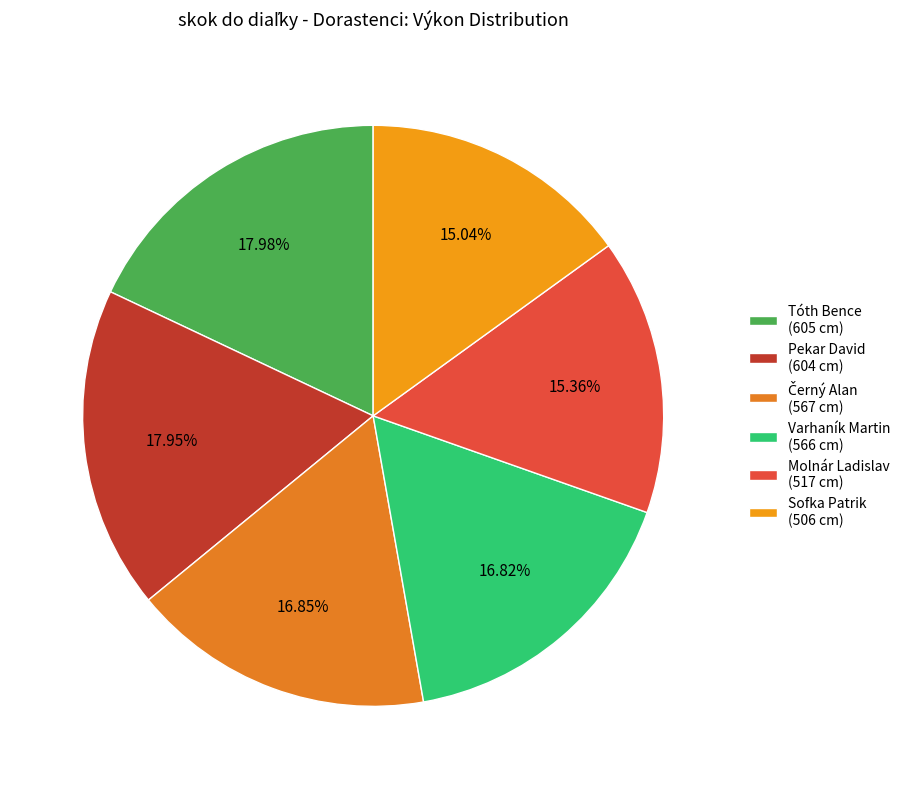

What is the largest slice in the pie chart?

Tóth Bence